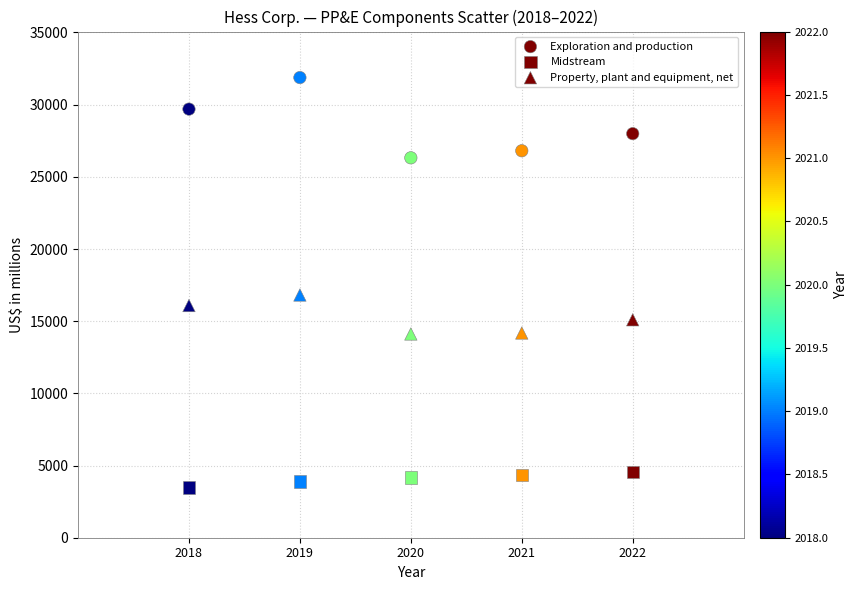

Count the number of points in this scatter plot.

15